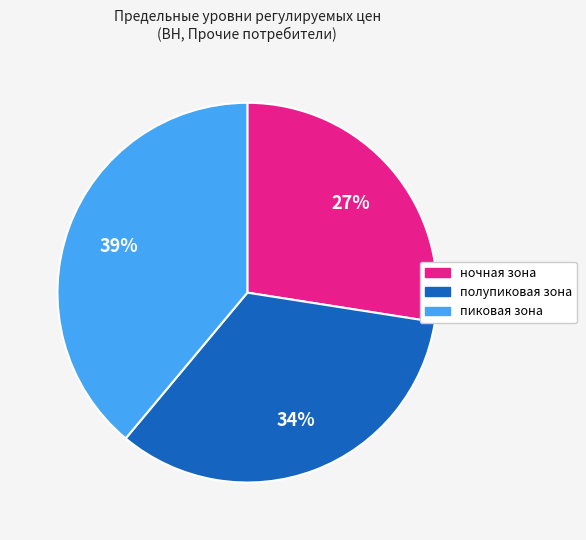

Which has a higher value, ночная зона or полупиковая зона?

полупиковая зона